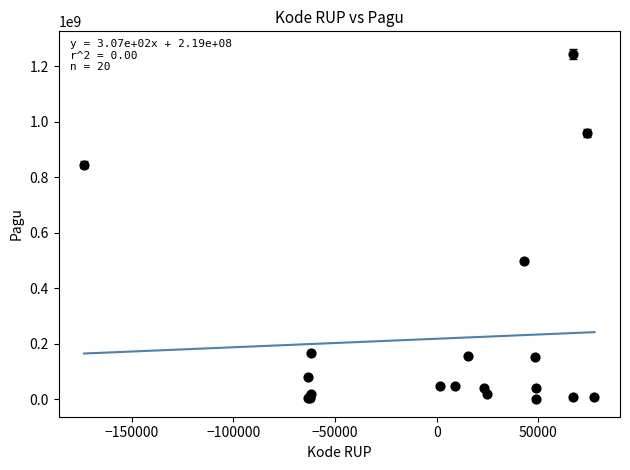

What Y value in the scatter plot is closest to 622840000?

499932000